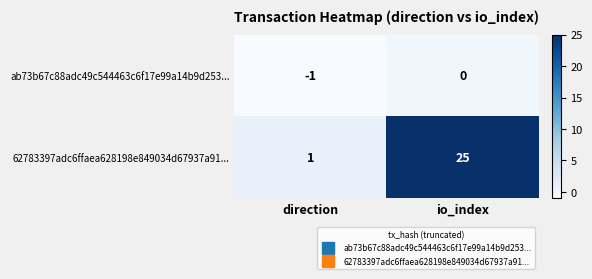

Between direction and io_index, which series saw the biggest shift?

62783397adc6ffaea628198e849034d67937a91...